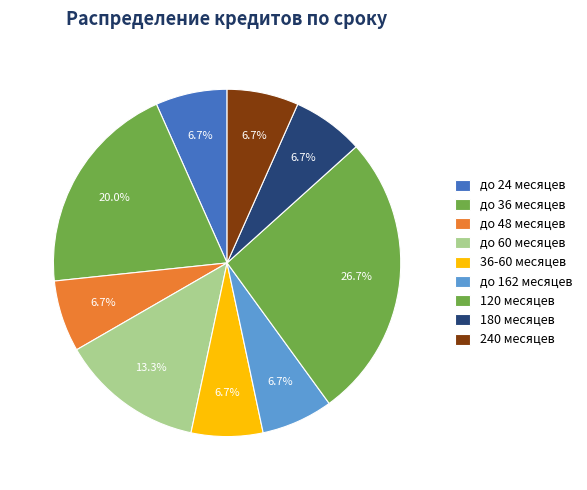

How many segments does this pie chart have?

9